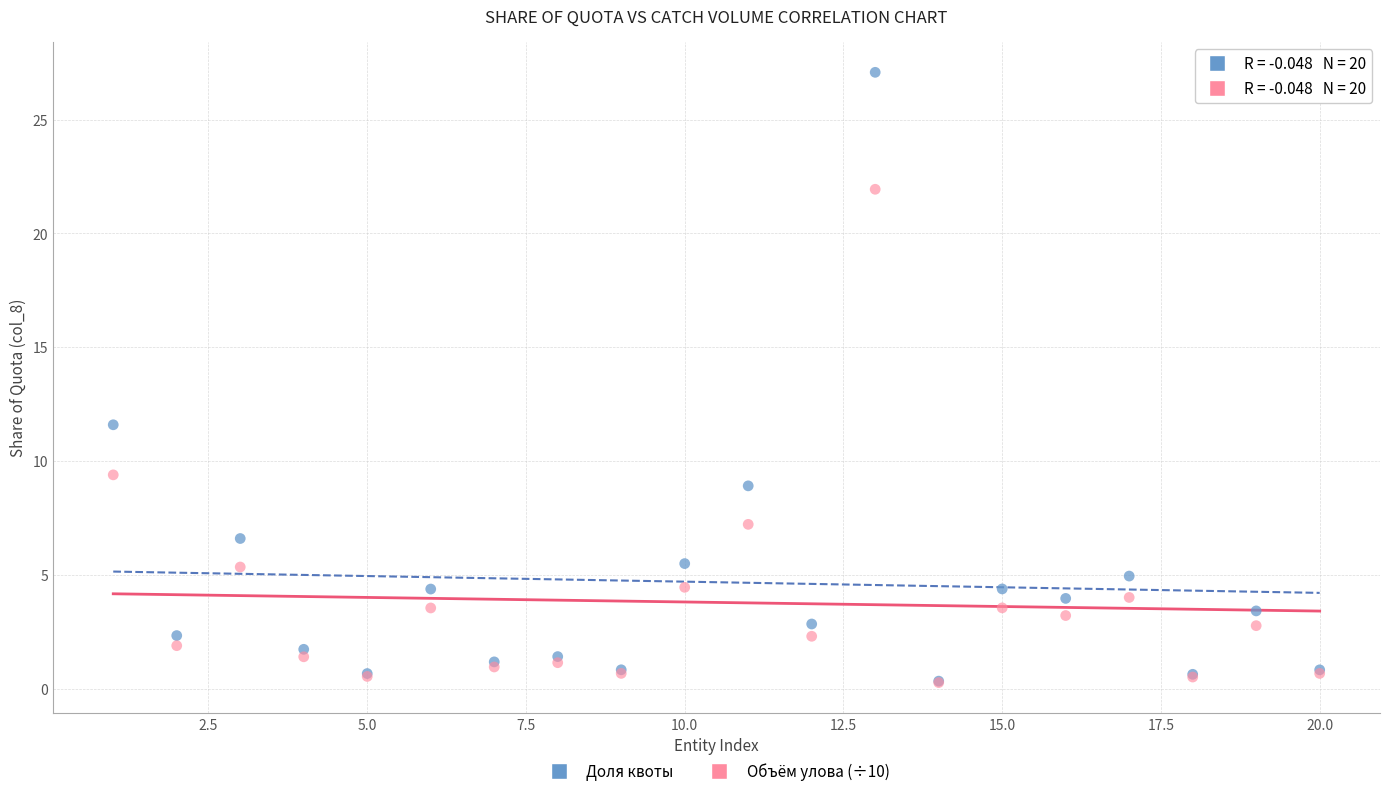

Across all series, what Y value is closest to 13?

11.6